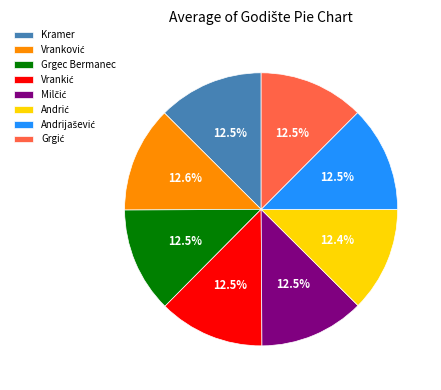

Does Kramer represent more than half of the total?

No